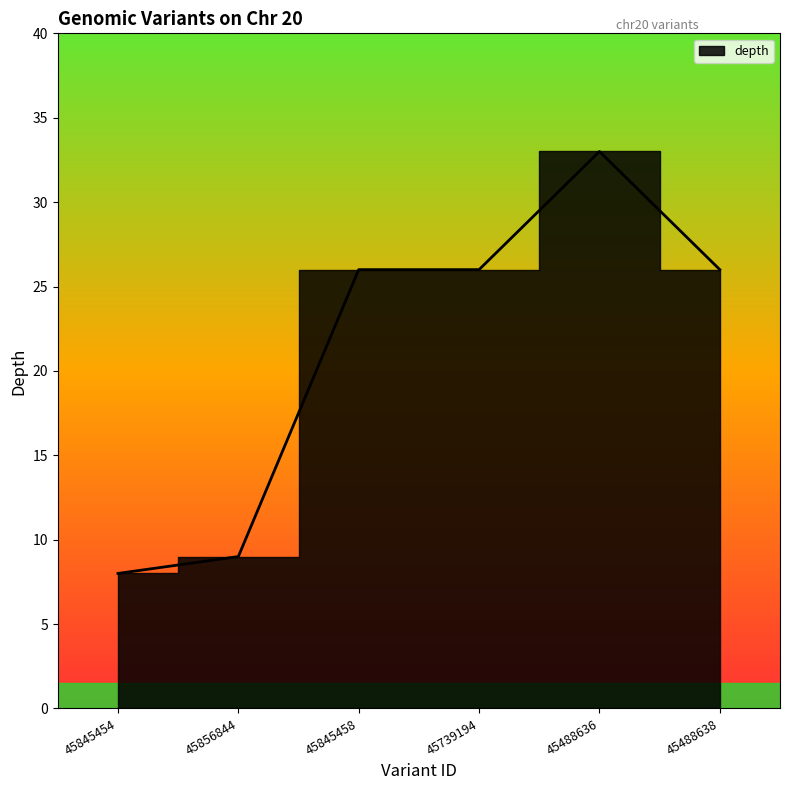

What position from the left is 45845454?

1